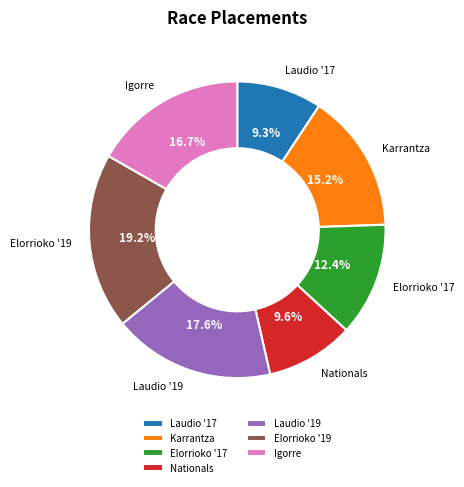

Combined, what portion of the pie is Laudio '19 and Nationals?

27.2%